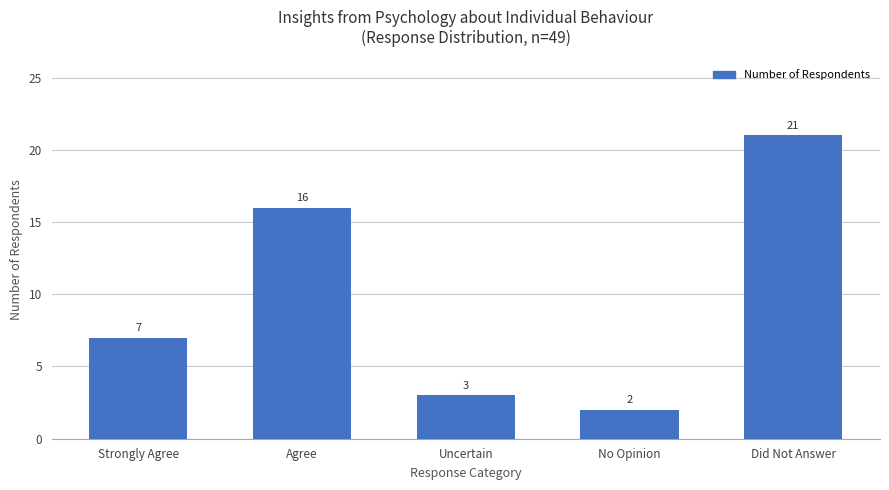

List the labels in order of value, smallest first.

No Opinion, Uncertain, Strongly Agree, Agree, Did Not Answer